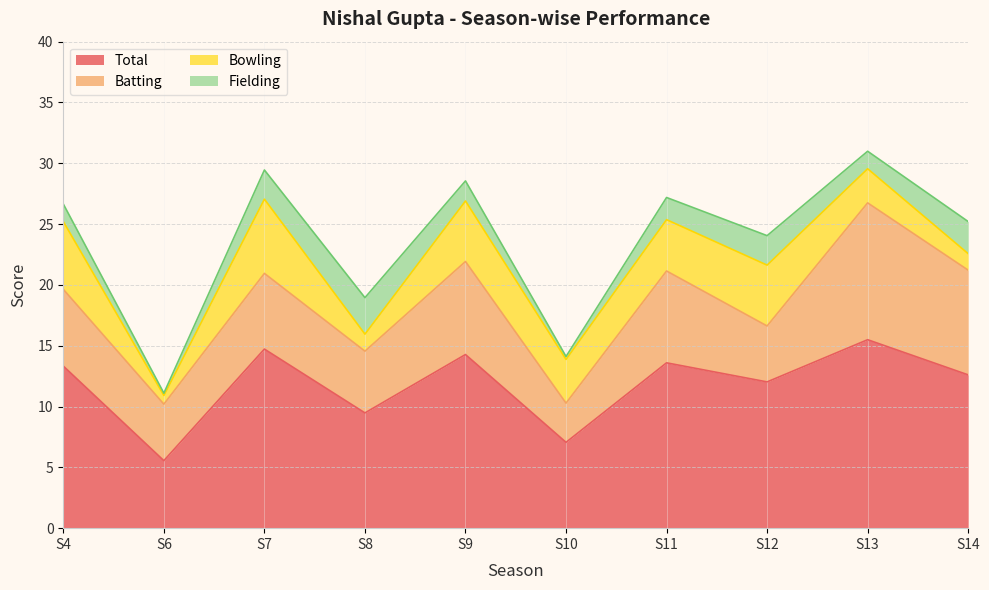

True or false: Batting has a value of 6.3 at S4.

True